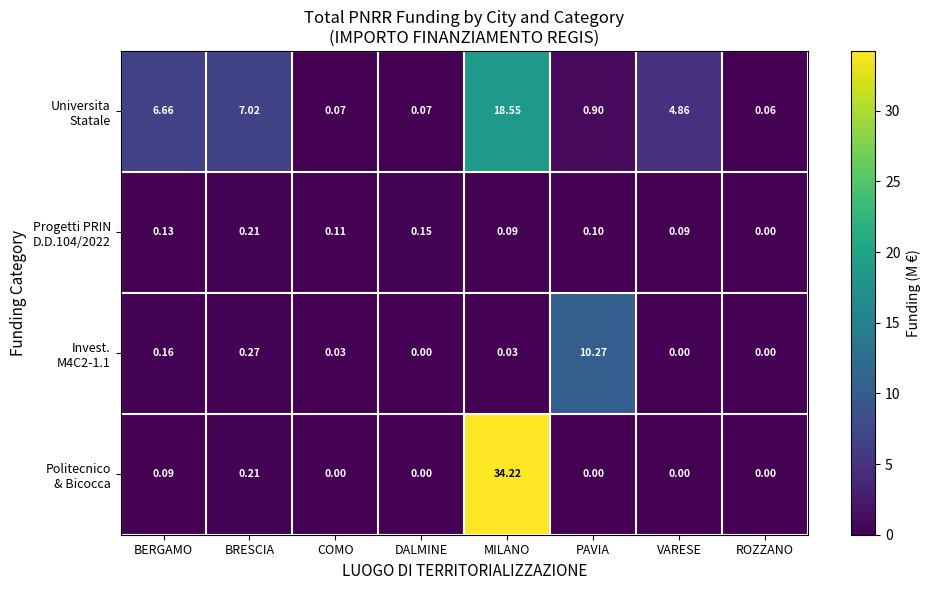

Which label corresponds to the largest value in the chart?

MILANO